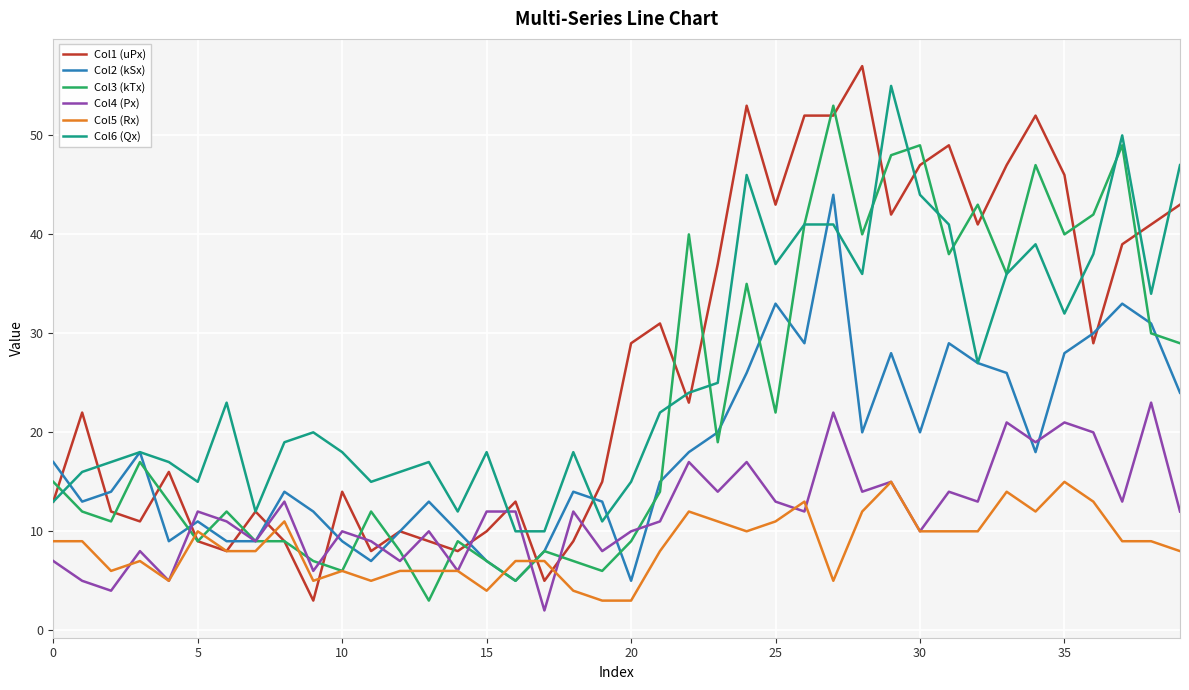

What is the highest value of the Col1 (uPx) series?

57